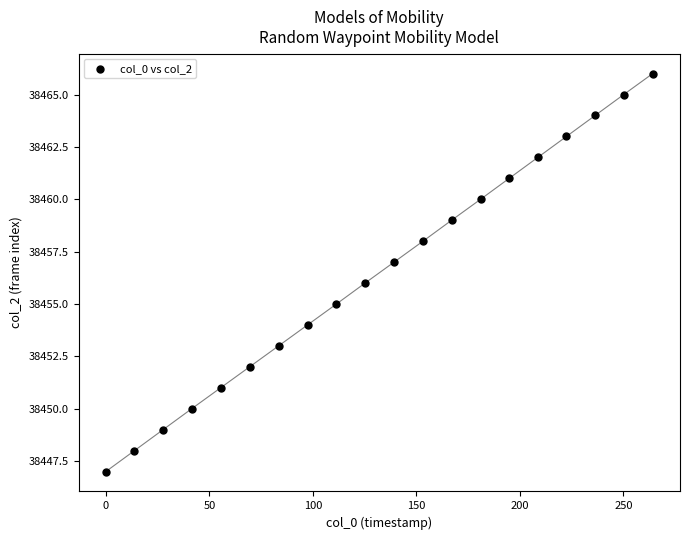

What is the range of Y values (max minus min)?

19